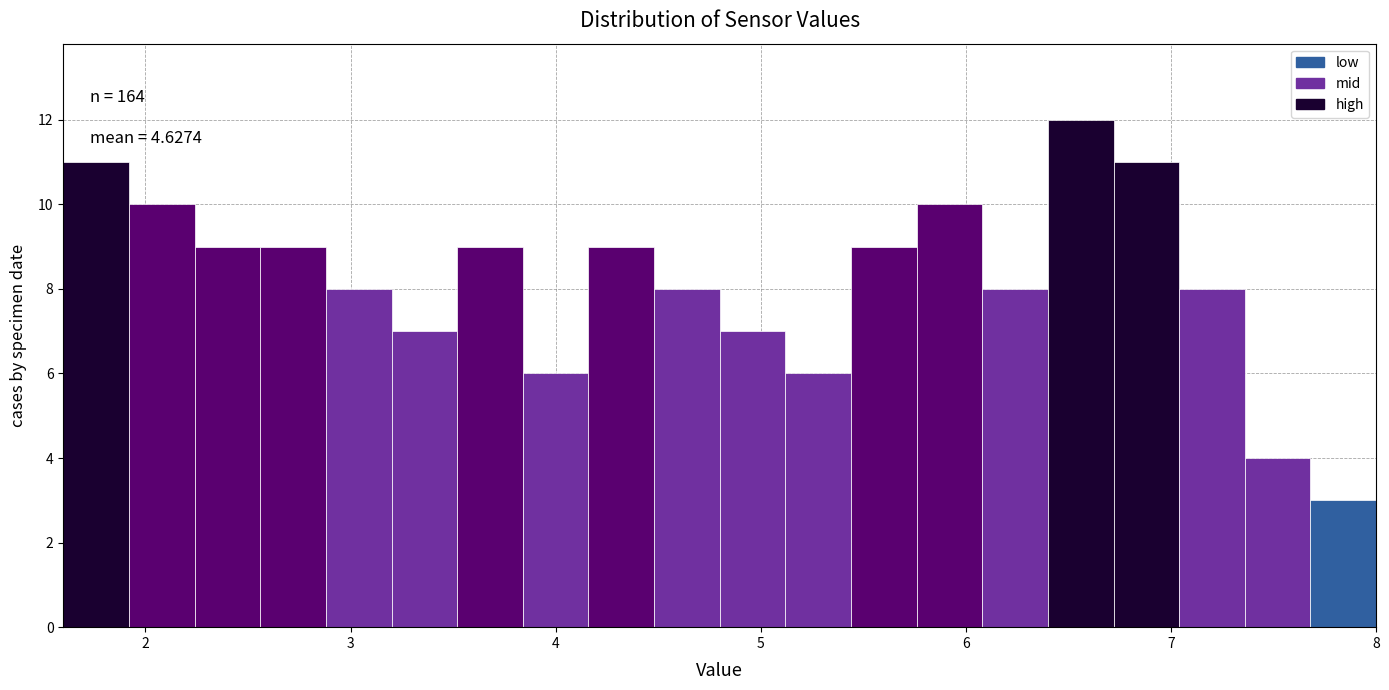

Around what value on the x-axis is the tallest bar? Give the approximate position of its centre, as read against the axis.

6.6